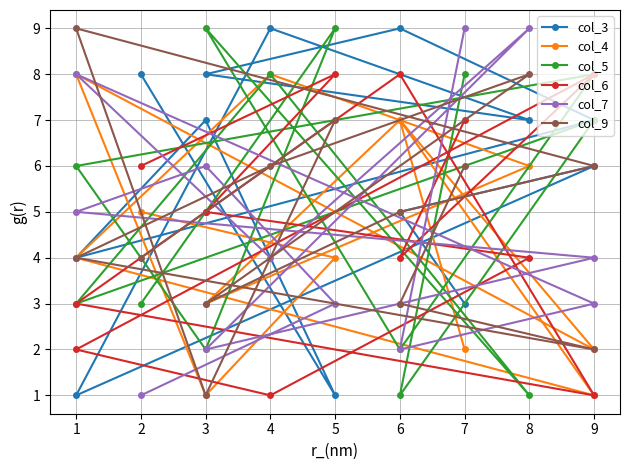

What is the difference between the col_6 values at 1 and 5?

6